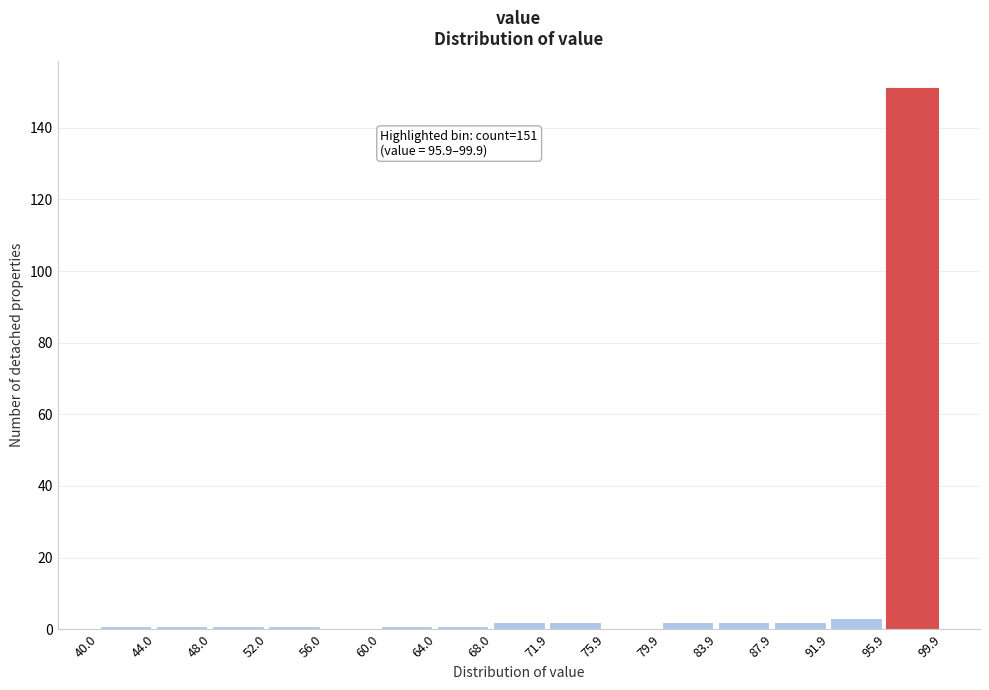

Which range on the x-axis has the tallest bar?

95.9 to 99.9